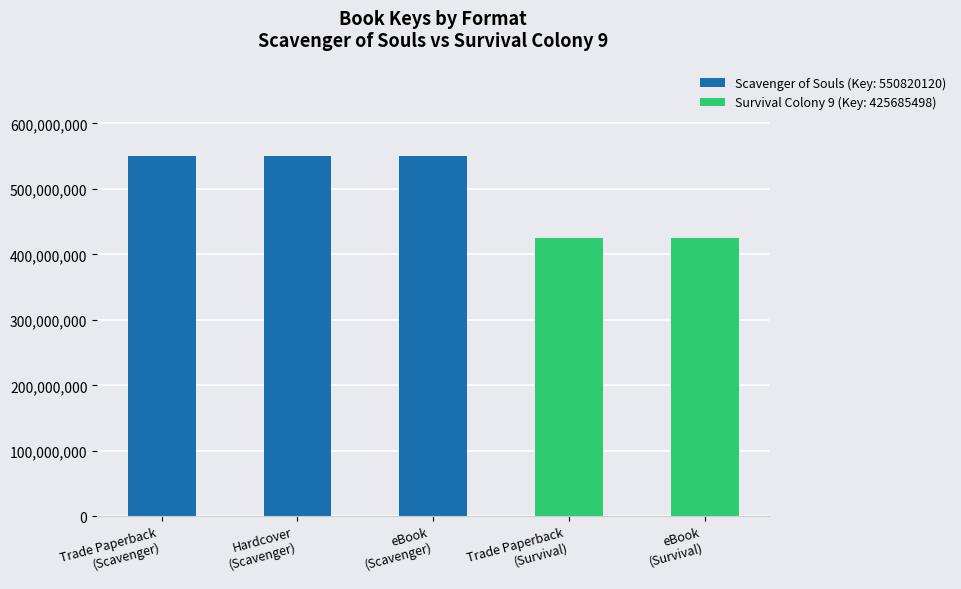

At which category does the chart reach its minimum across all series?

Trade Paperback (Survival)